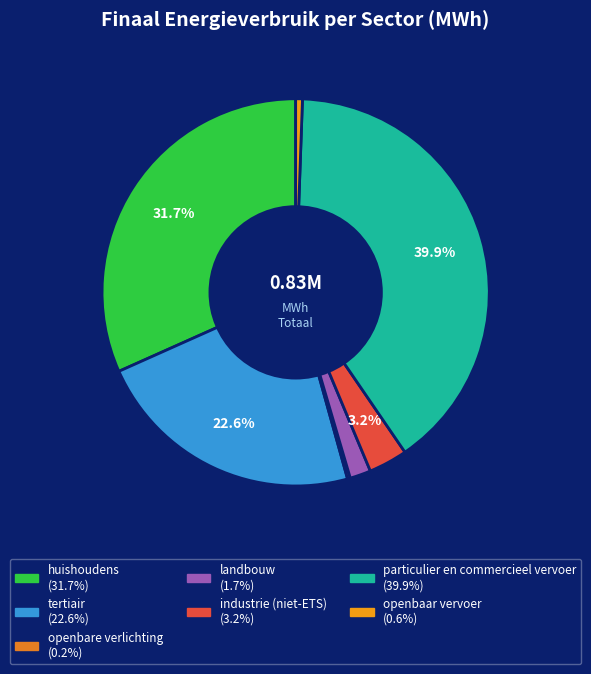

Is it true that industrie (niet-ETS) is 3% of the pie?

True